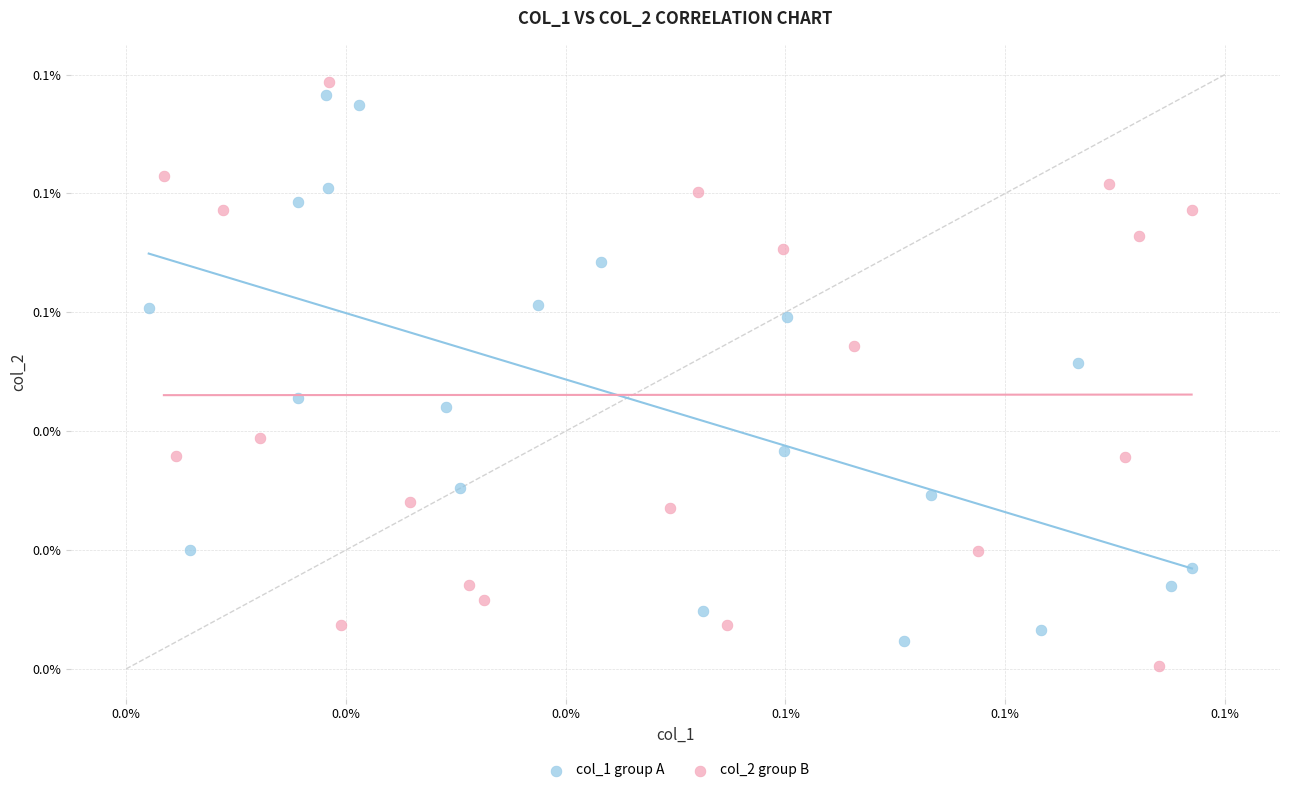

Which series has the widest spread of Y values?

col_2 group B